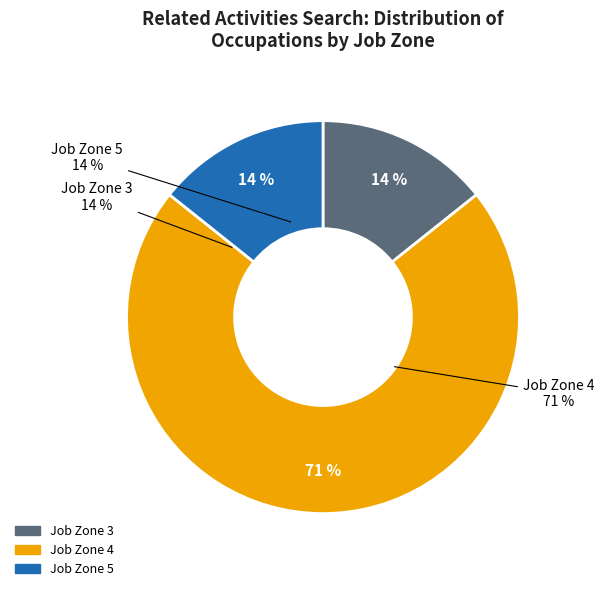

True or false: Network and Computer Systems Administrators accounts for 5% of the total.

False